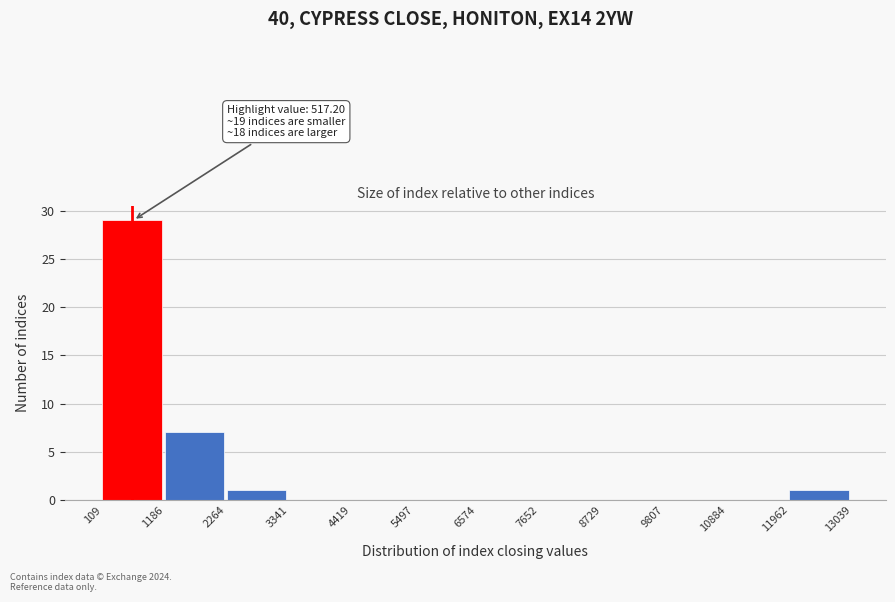

Over which range of the x-axis is the bar tallest?

109 to 1186